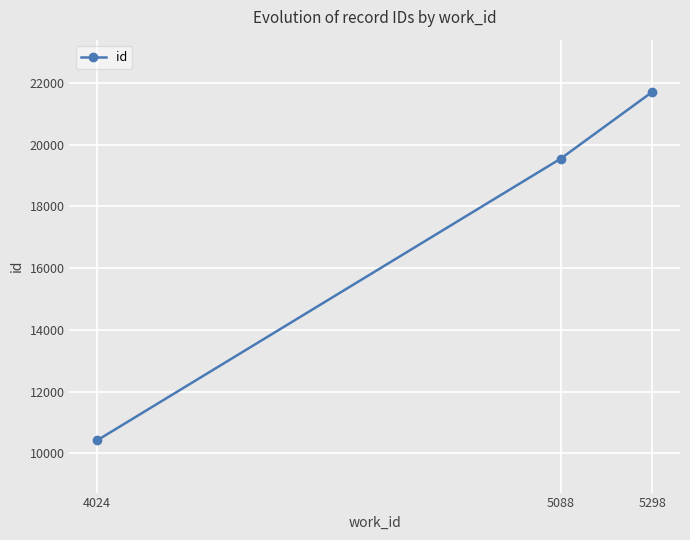

The chart shows a value of 5353 at 5298. True or false?

False